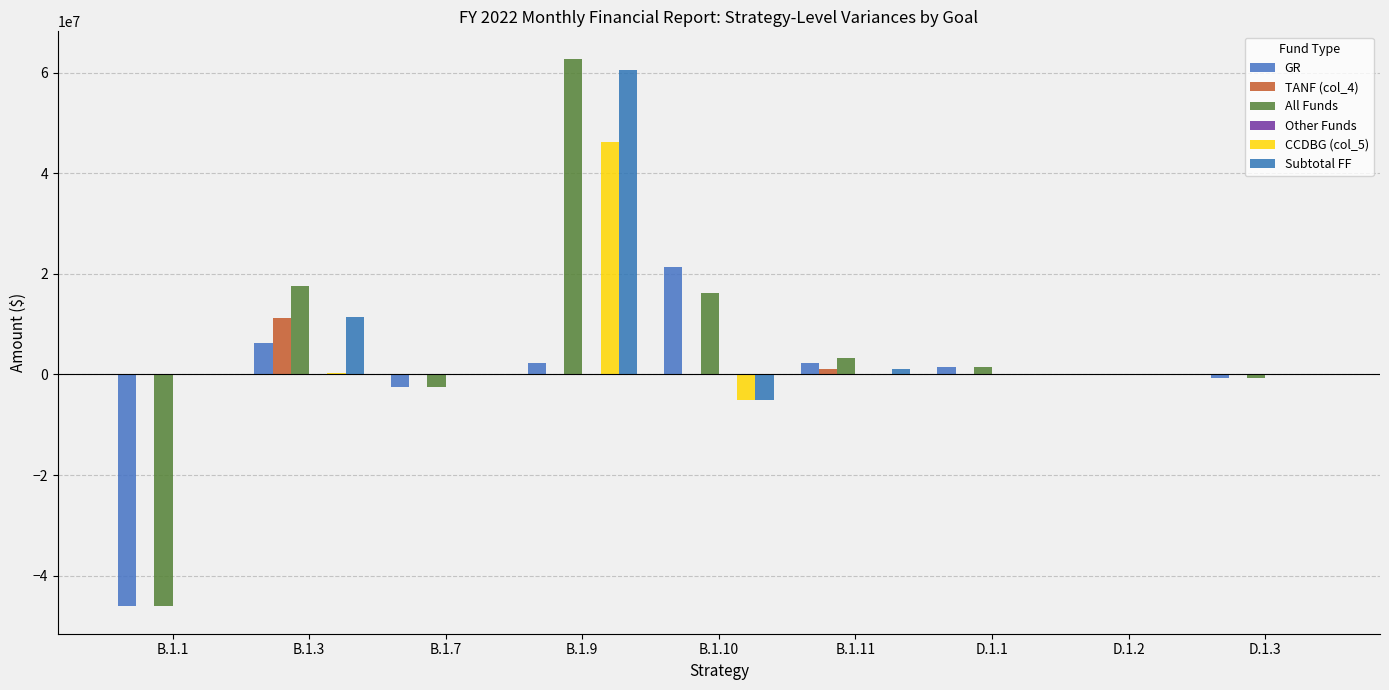

Which series has the largest range (max minus min)?

All Funds